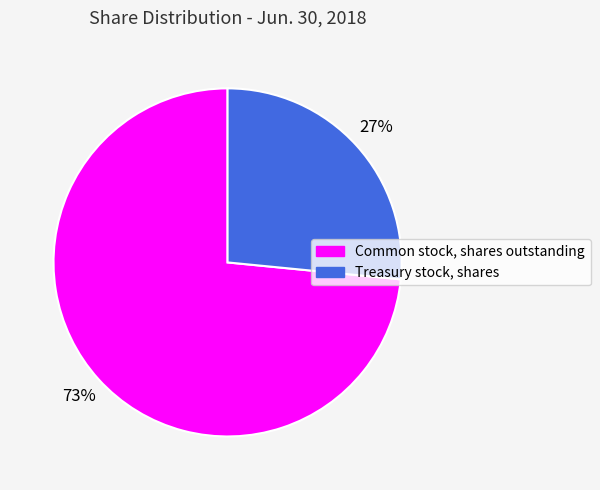

What is the smallest slice in the pie chart?

Treasury stock, shares